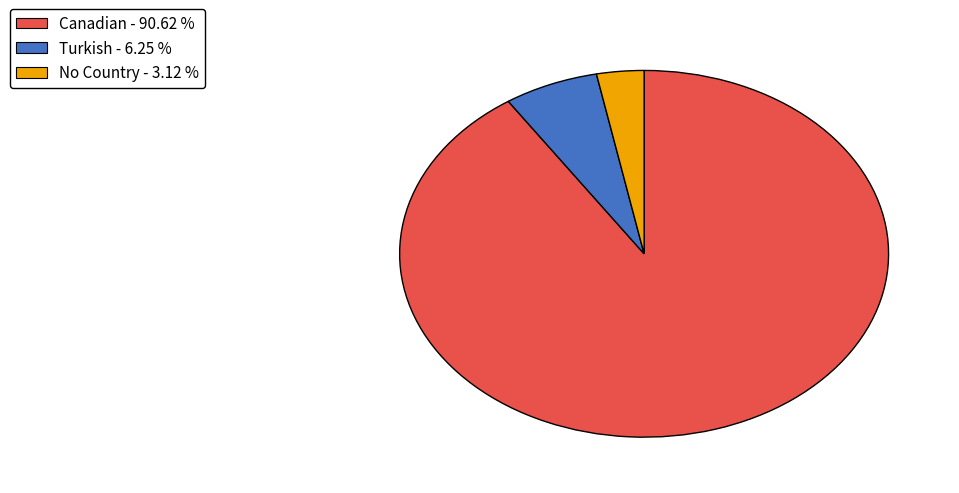

Is there a majority slice in this chart?

Yes